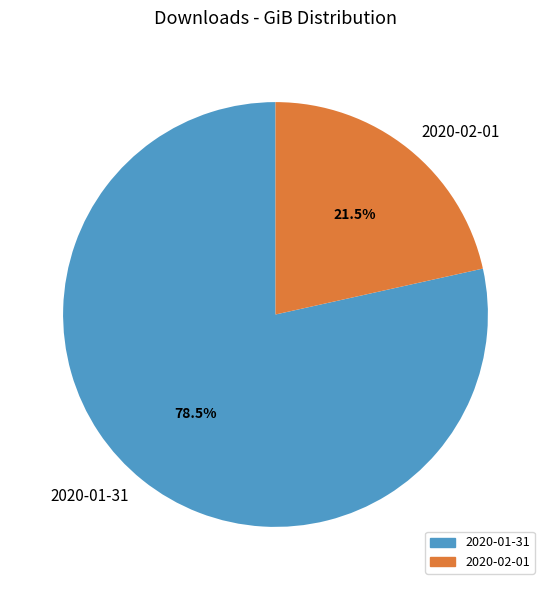

Rank the categories by value from highest to lowest.

2020-01-31, 2020-02-01